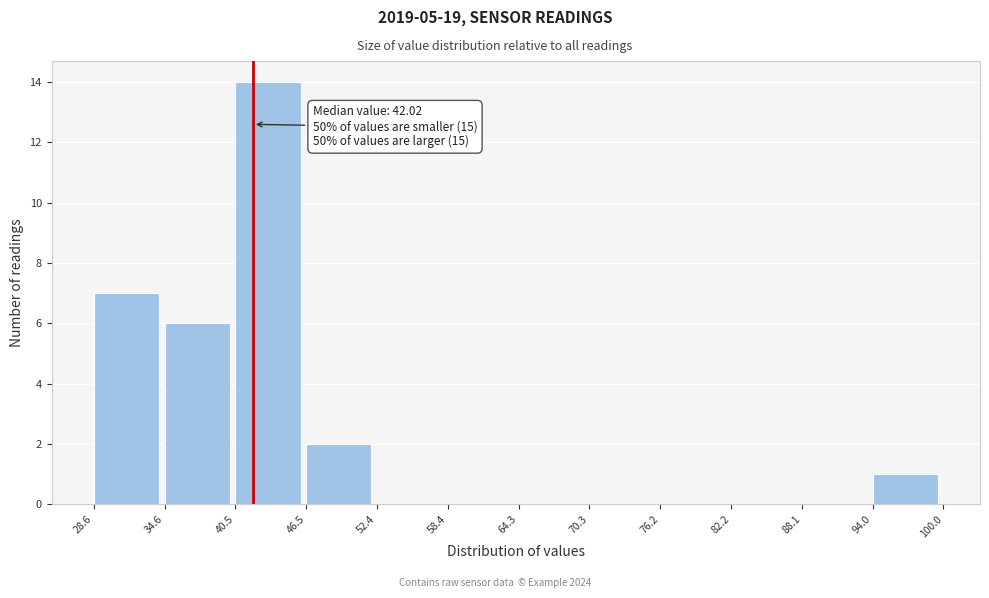

Over which range of the x-axis is the bar tallest?

40.5 to 46.5